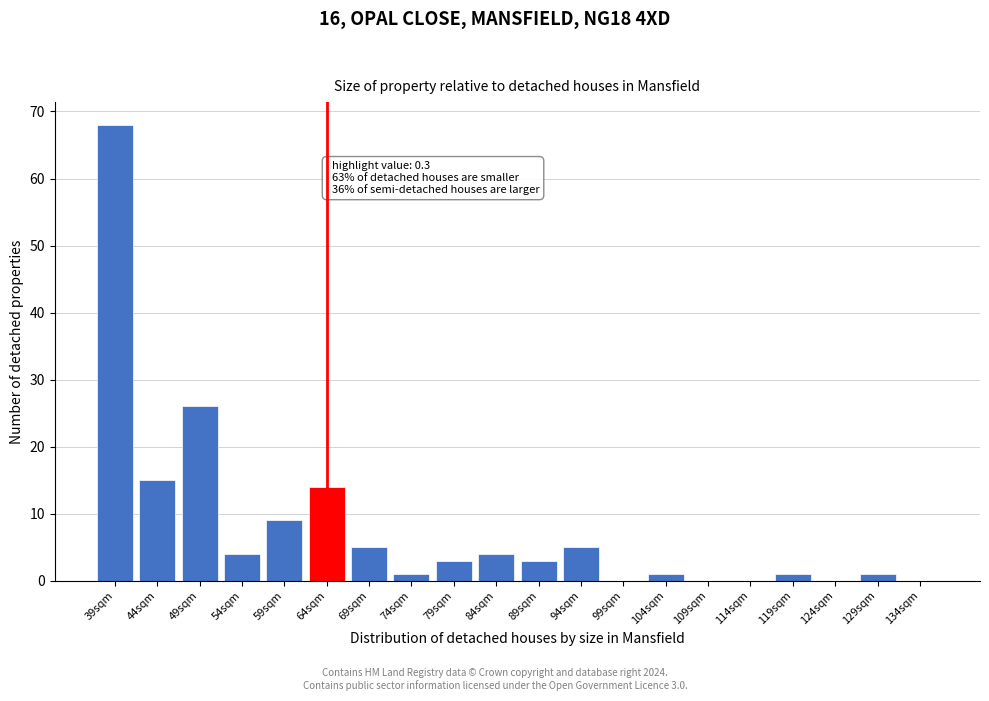

Reading right to left, what are all the values shown in this chart?

134sqm=0	129sqm=1	124sqm=0	119sqm=1	114sqm=0	109sqm=0	104sqm=1	99sqm=0	94sqm=5	89sqm=3	84sqm=4	79sqm=3	74sqm=1	69sqm=5	64sqm=14	59sqm=9	54sqm=4	49sqm=26	44sqm=15	39sqm=68